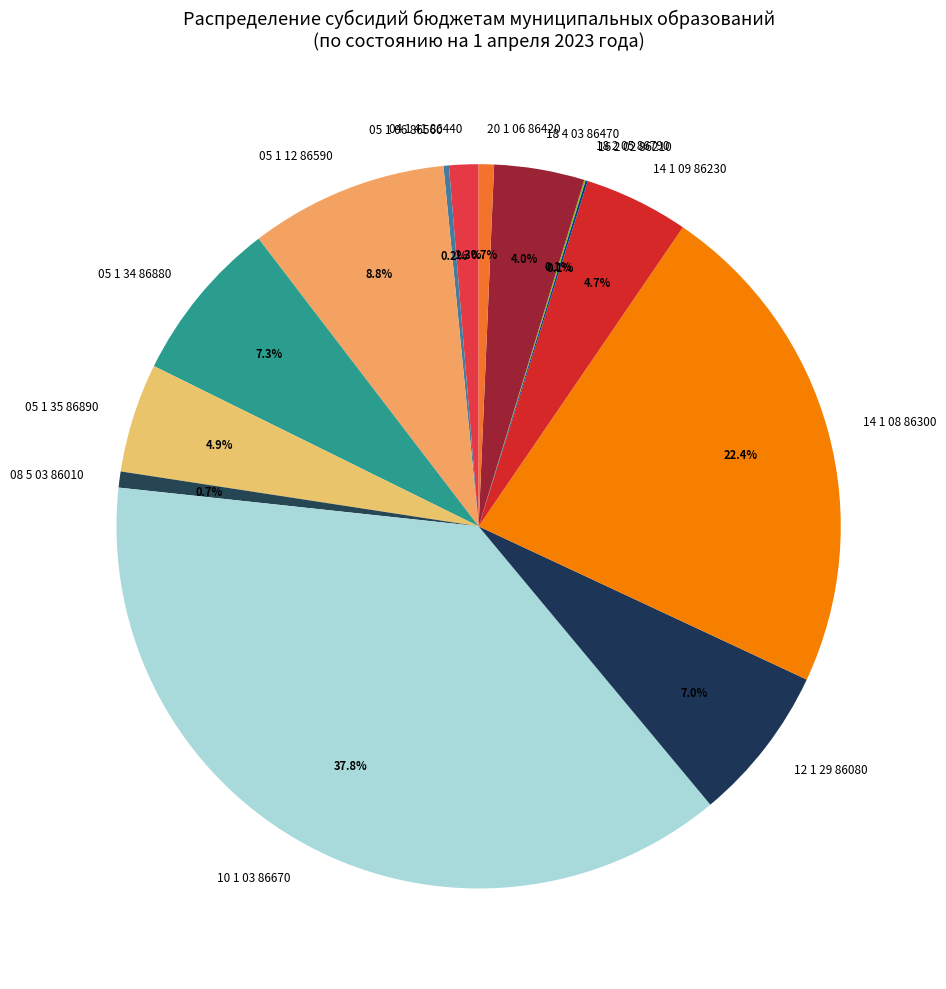

How much of the chart is everything except 14 1 08 86300?

77.6%